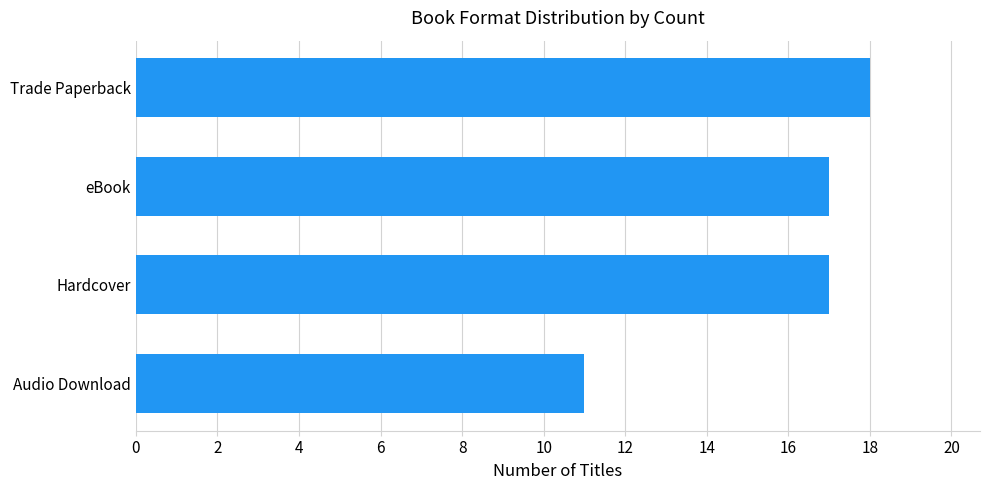

Is it true that the value at Hardcover is 17?

True